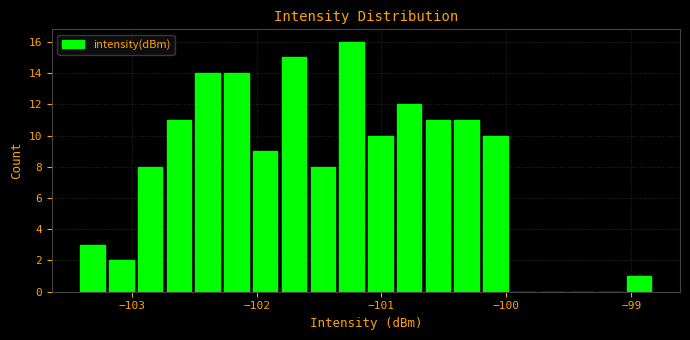

Read against the x-axis, roughly where is the centre of the tallest bar?

-101.2